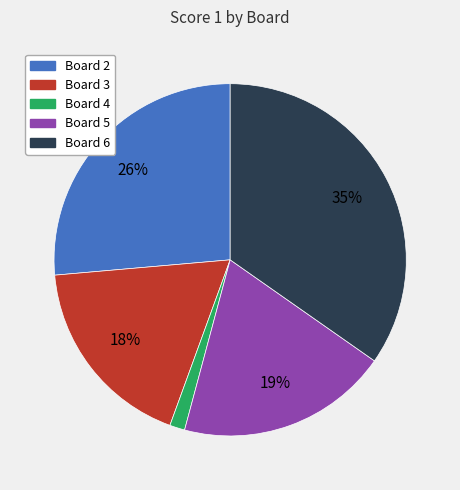

To the nearest percent, what portion does Board 6 represent?

35%